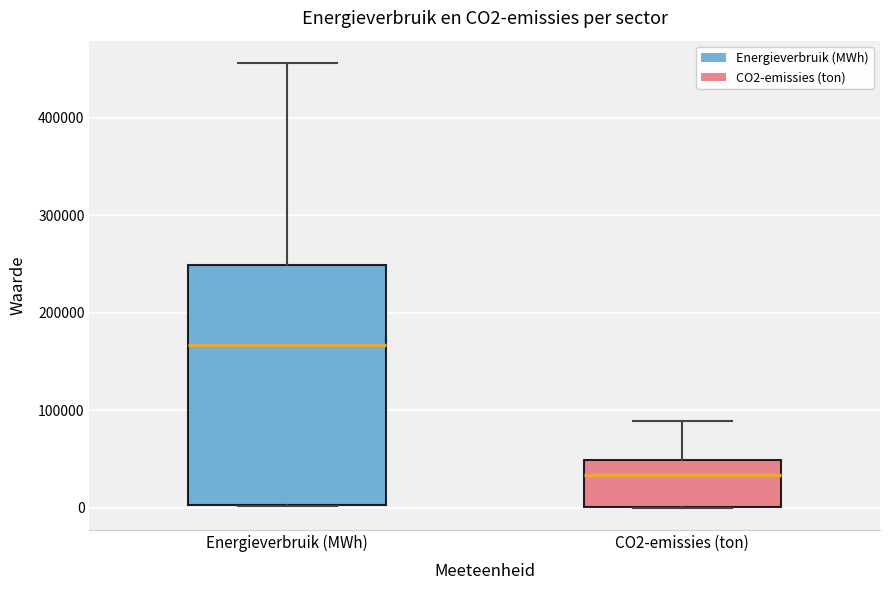

Reading left to right, read every box against the y-axis: the position of its median line, the range the box covers, and the ends of its whiskers. The values are not printed on the chart, so give them approximately, as read against the axis.

Energieverbruik (MWh): median 170000, box 0 to 250000, whiskers 0 to 460000
CO2-emissies (ton): median 30000, box 0 to 50000, whiskers 0 to 90000